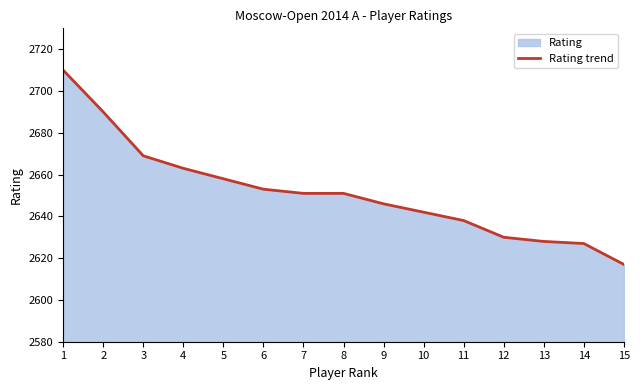

What is the ratio of the value at 10 to the value at 7?

1.0